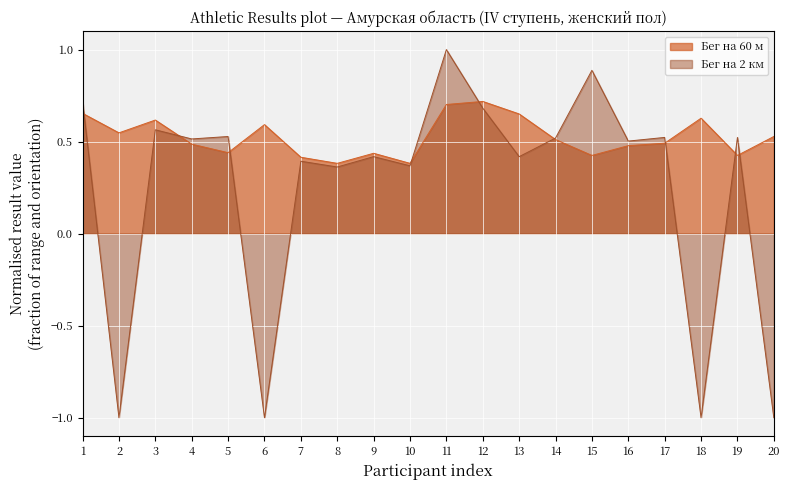

Where is Бег на 2 км nearest to the value 0?

8